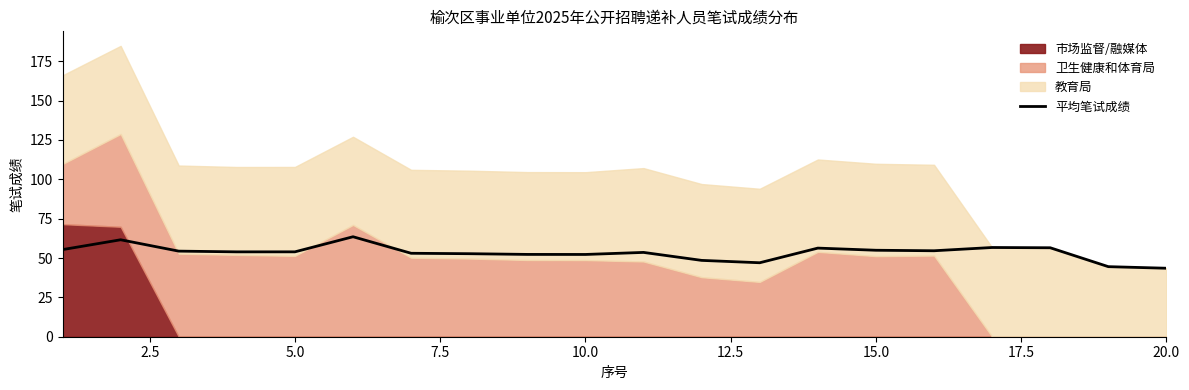

What is the average value?

53.4